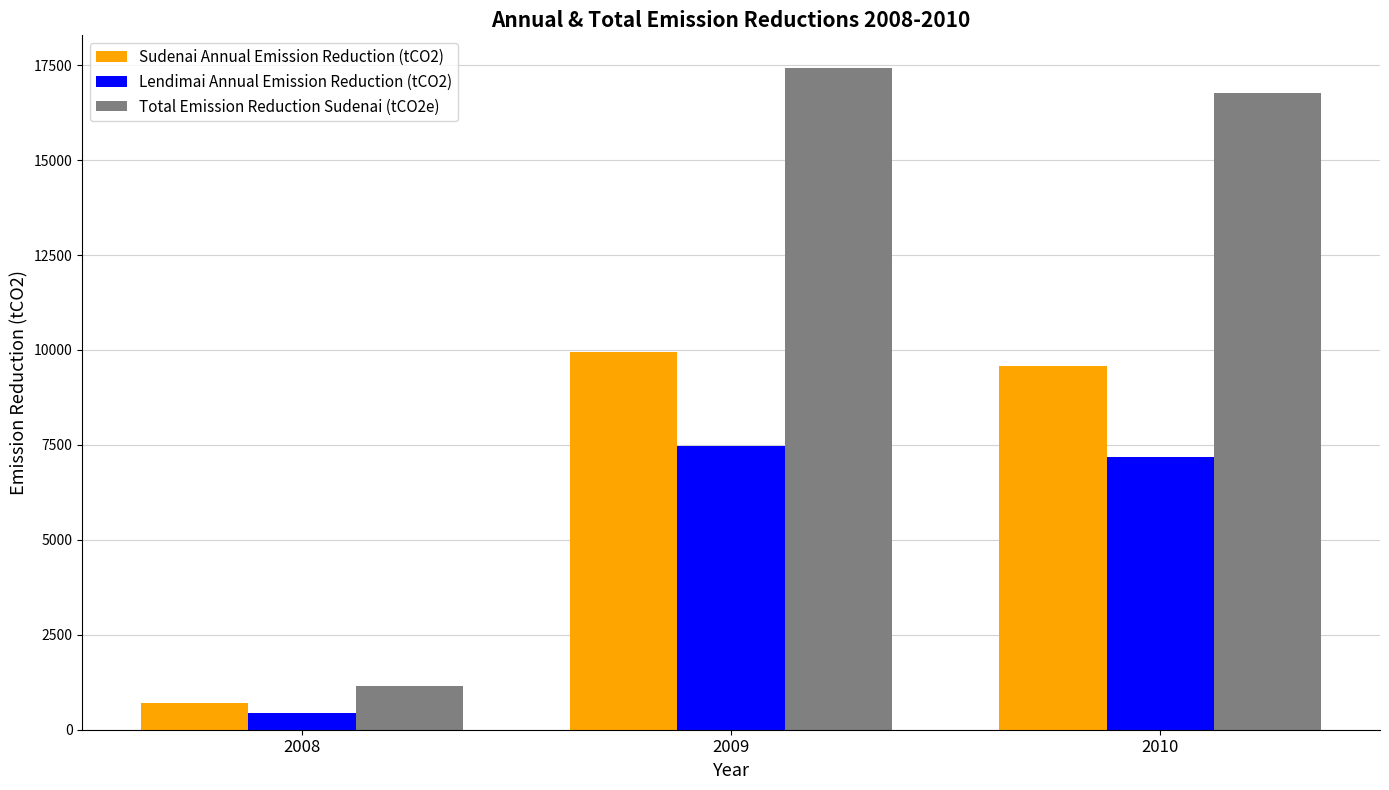

Reading left to right, extract all data points from this chart.

Sudenai Annual Emission Reduction (tCO2): 695.7	9951.4	9587.8
Lendimai Annual Emission Reduction (tCO2): 449.8	7464.4	7191.7
Total Emission Reduction Sudenai (tCO2e): 1145.5	17415.8	16779.4